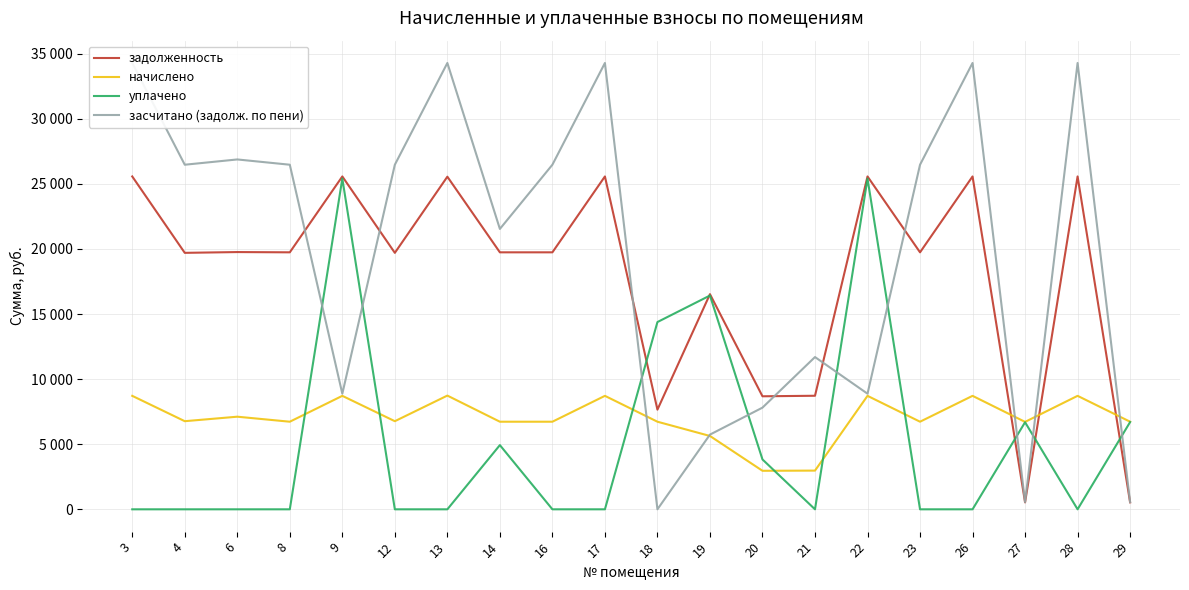

True or false: начислено has a value of 2973.4 at 21.

True